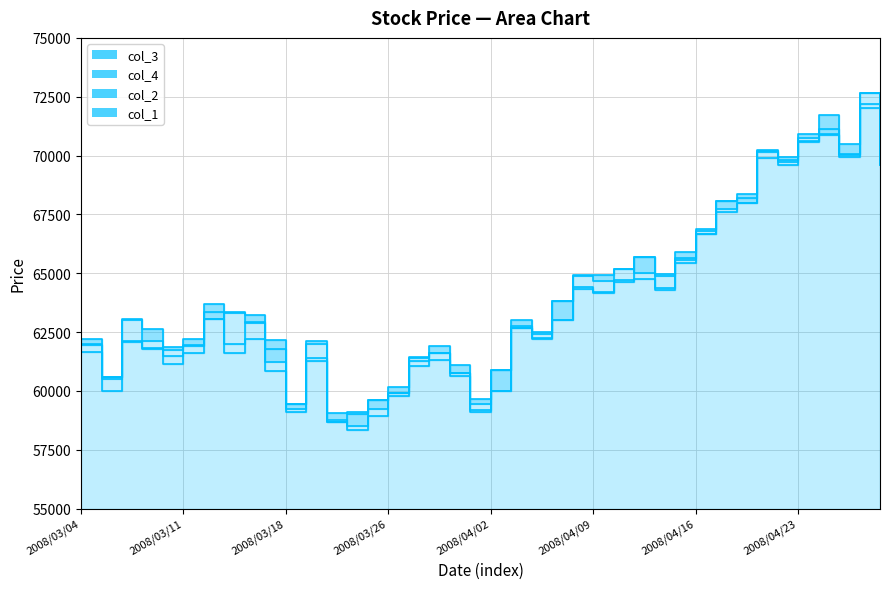

True or false: col_2 and col_3 cross at least once.

False